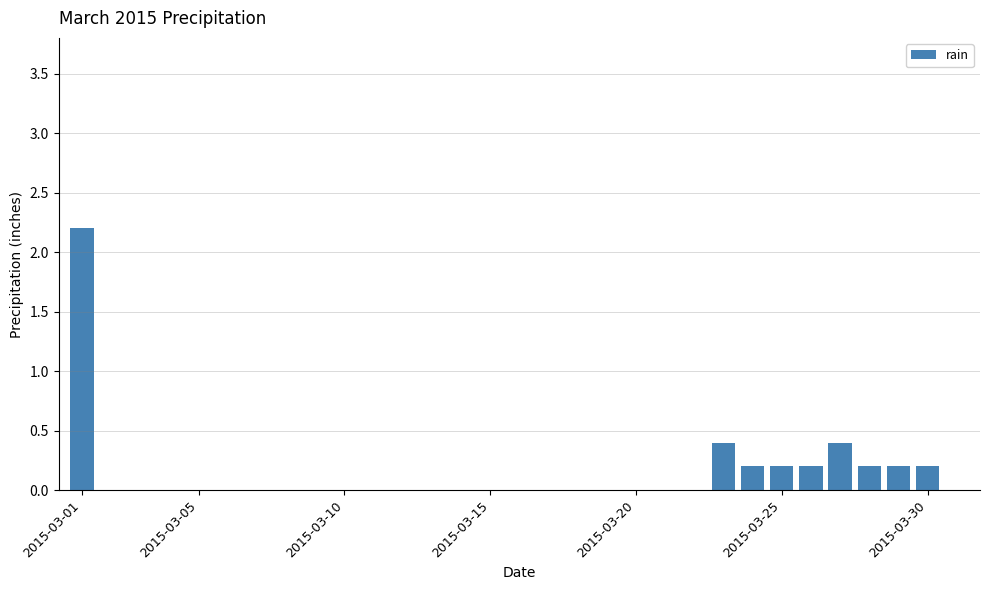

What is the sum of all values?

4.2